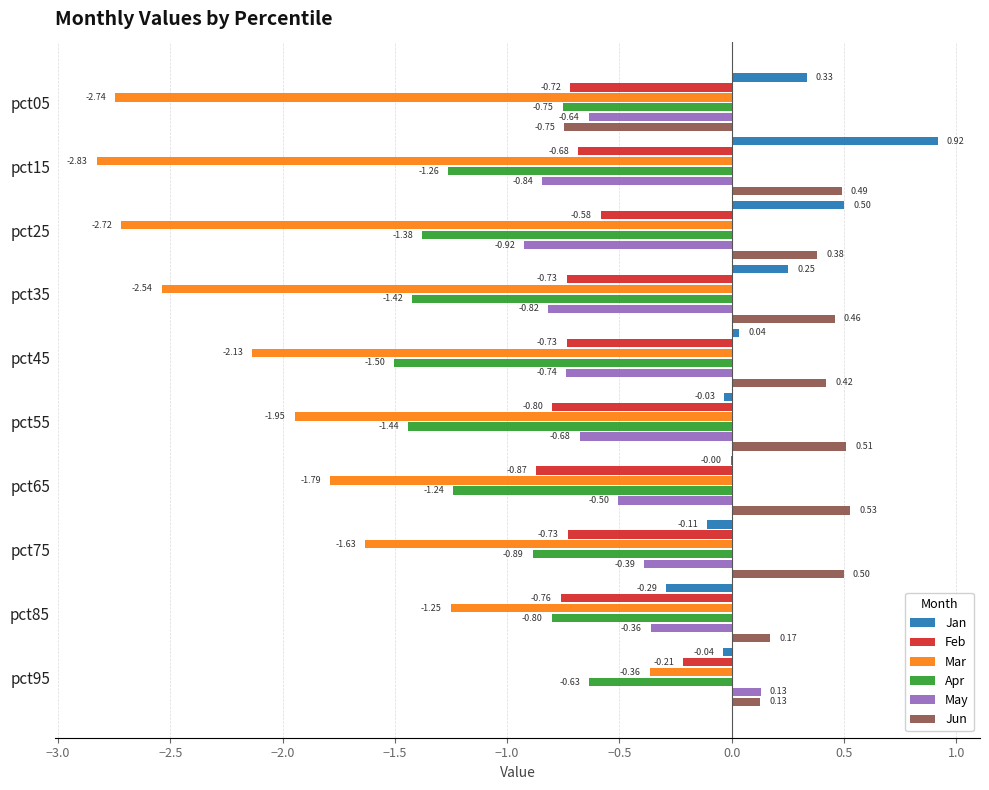

What is the sum of all Jun values?

2.8